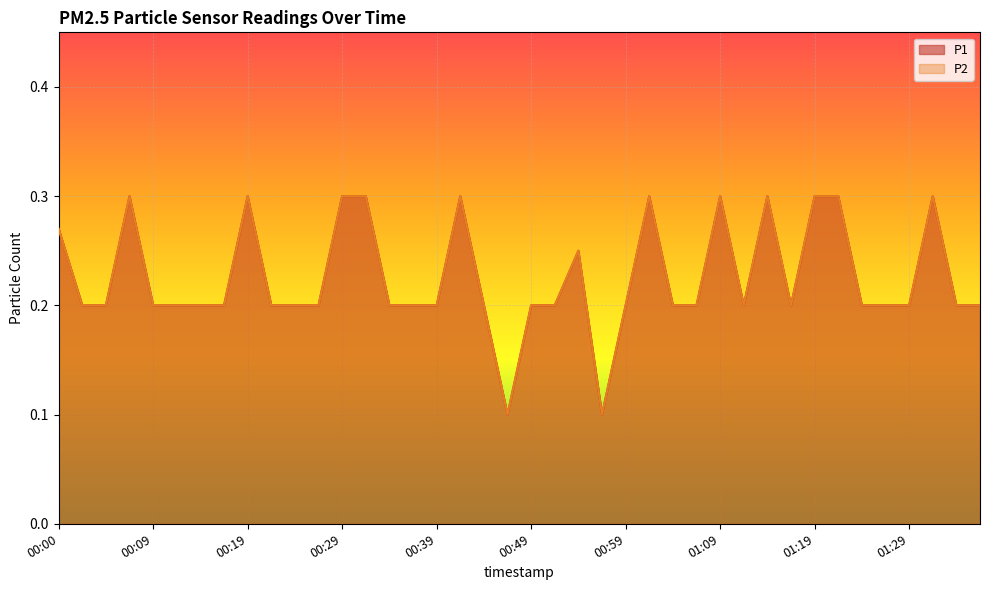

True or false: P2 and P1 cross at least once.

False